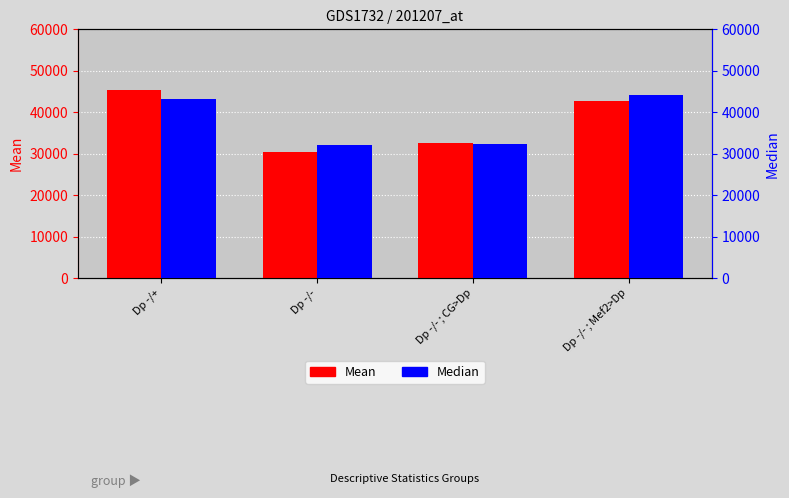

What is the label of the 1st bar from the right?

Dp -/- ; Mef2>Dp